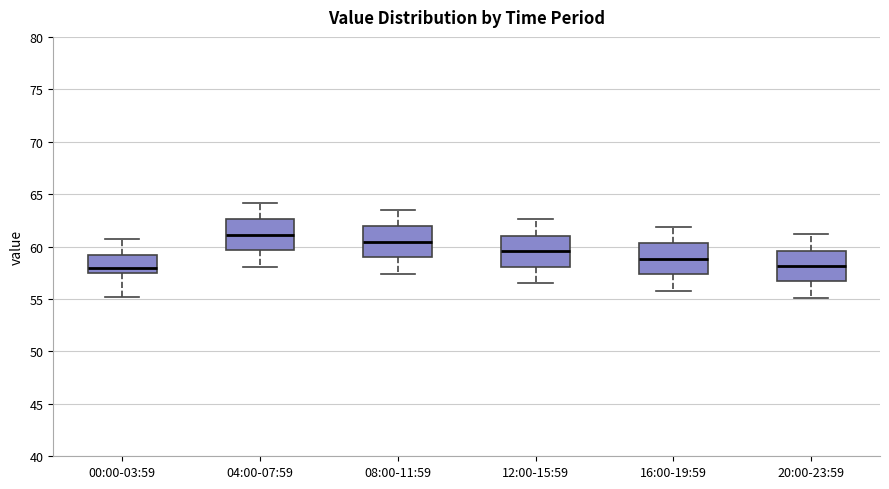

Which box's median line is the highest?

04:00-07:59